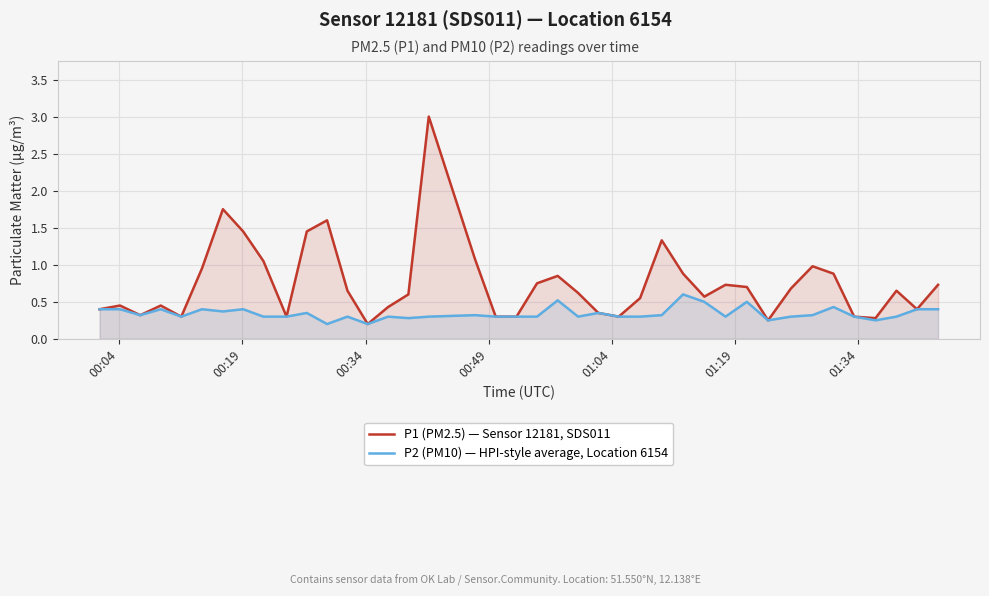

What is the sum of all P1 (PM2.5) — Sensor 12181, SDS011 values?

29.8